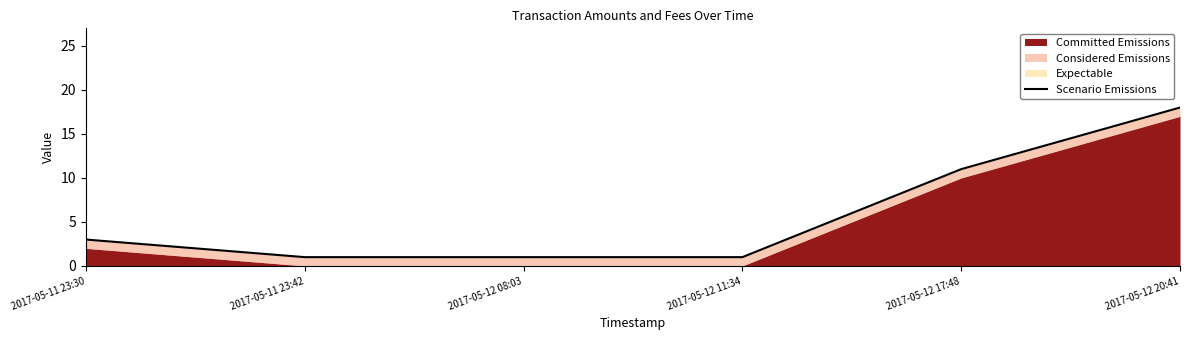

The chart shows a value of 1 at 2017-05-11 23:30. True or false?

False